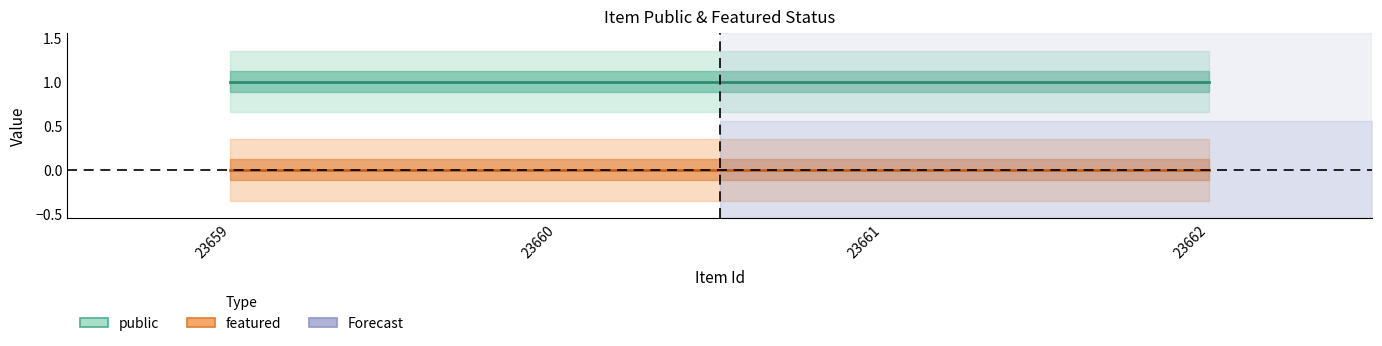

True or false: public and featured cross at least once.

False